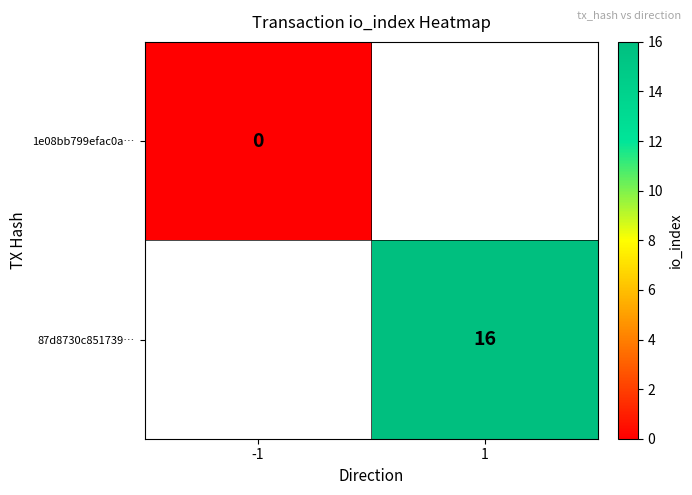

How many data points does each series have?

2